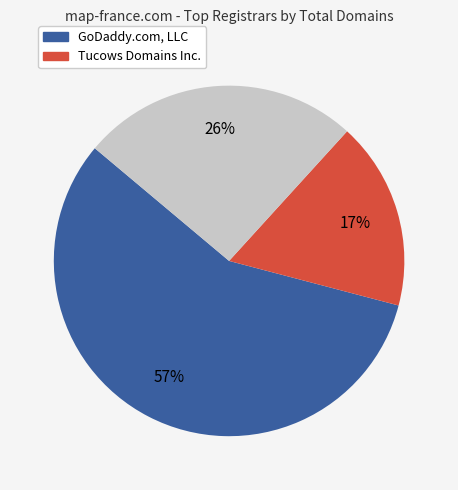

Is there any slice that represents more than half of the pie?

Yes